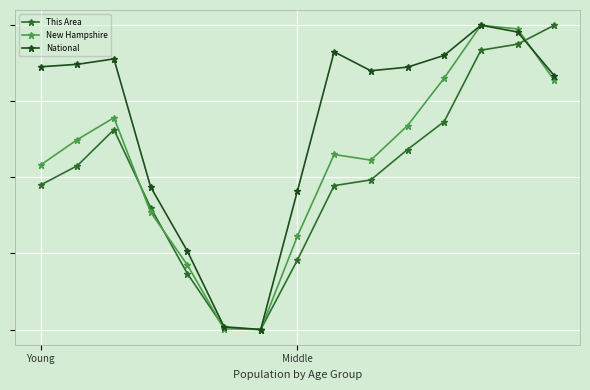

What are all the series names shown in the legend?

This Area, New Hampshire, National